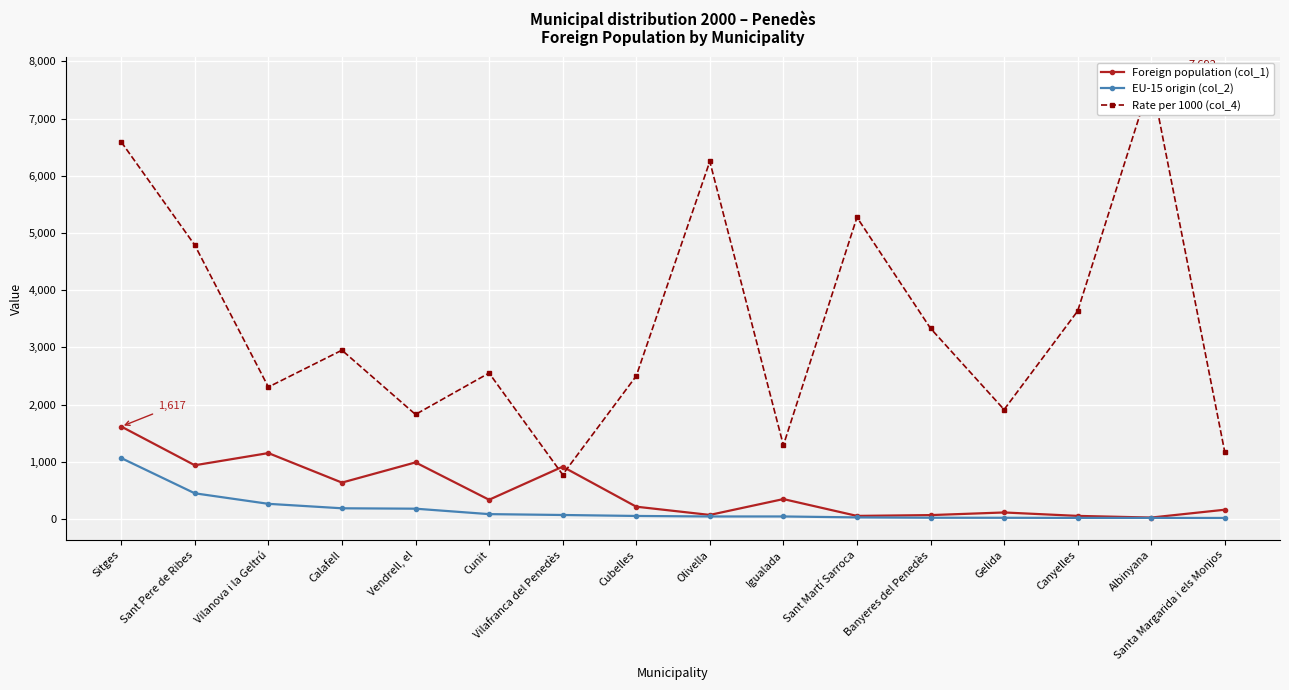

Between Sitges and Sant Pere de Ribes, which series saw the biggest shift?

Rate per 1000 (col_4)